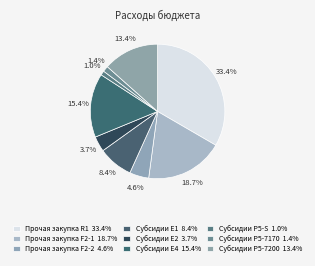

Does any single category account for the majority?

No